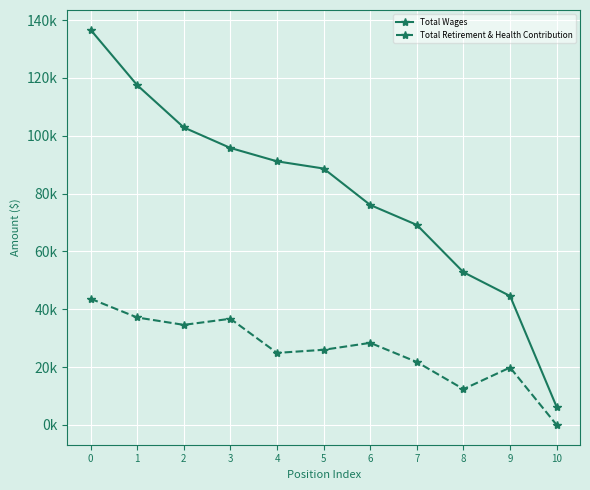

List the labels in order of Total Retirement & Health Contribution value, largest first.

0, 1, 3, 2, 6, 5, 4, 7, 9, 8, 10